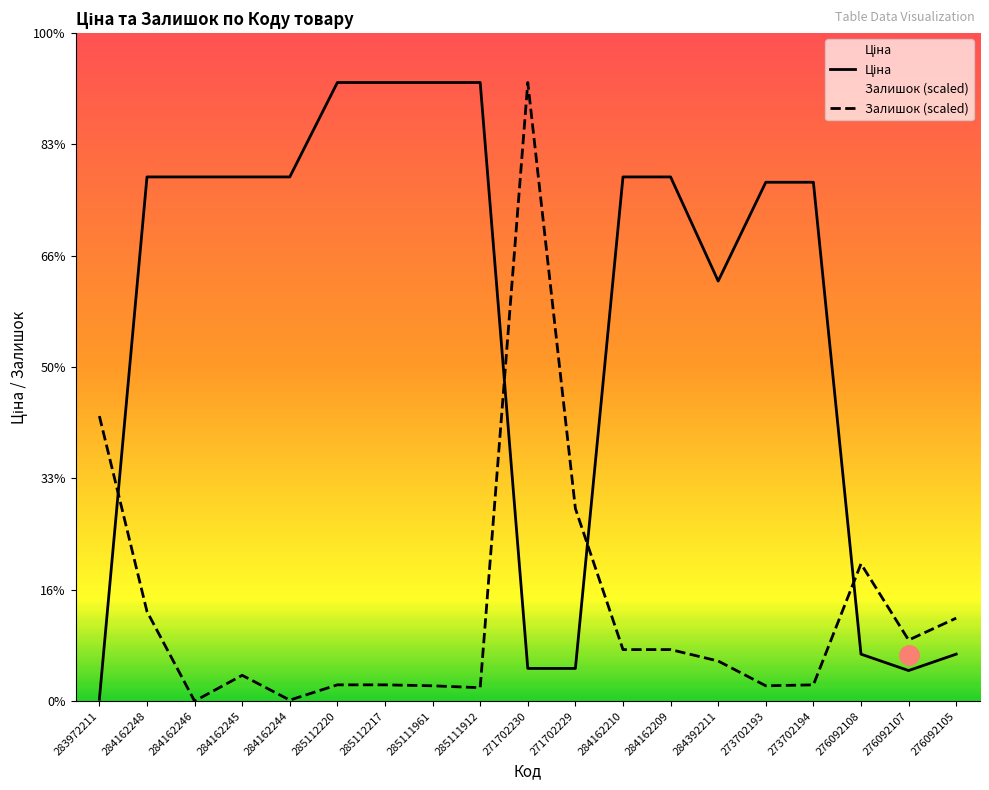

How many categories are shown in the chart?

19